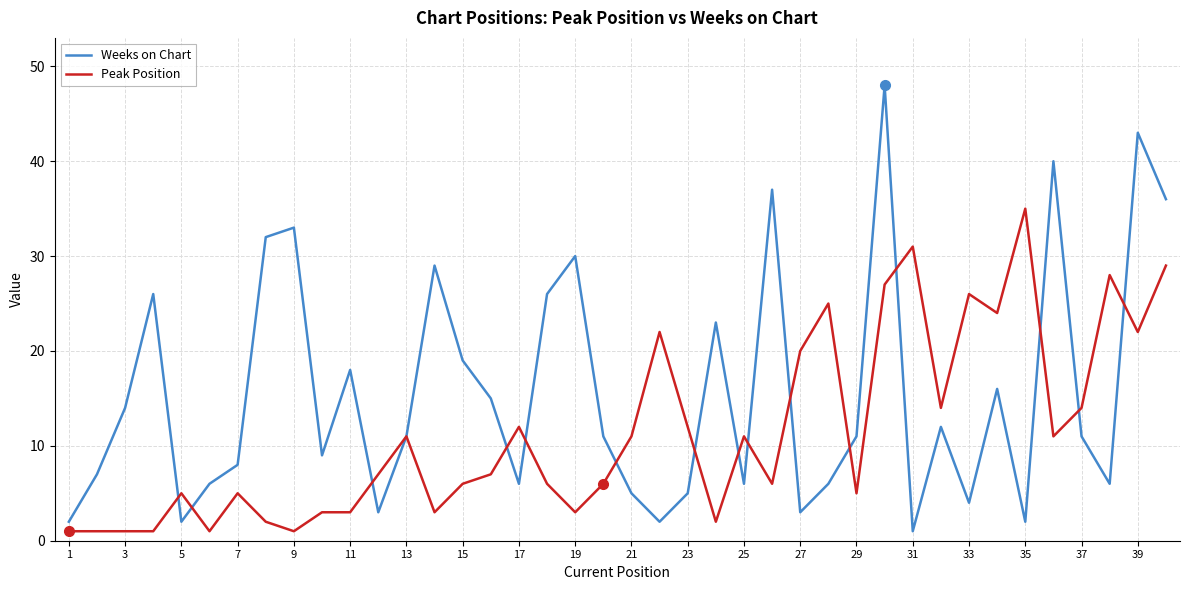

Count the number of data series in this chart.

2